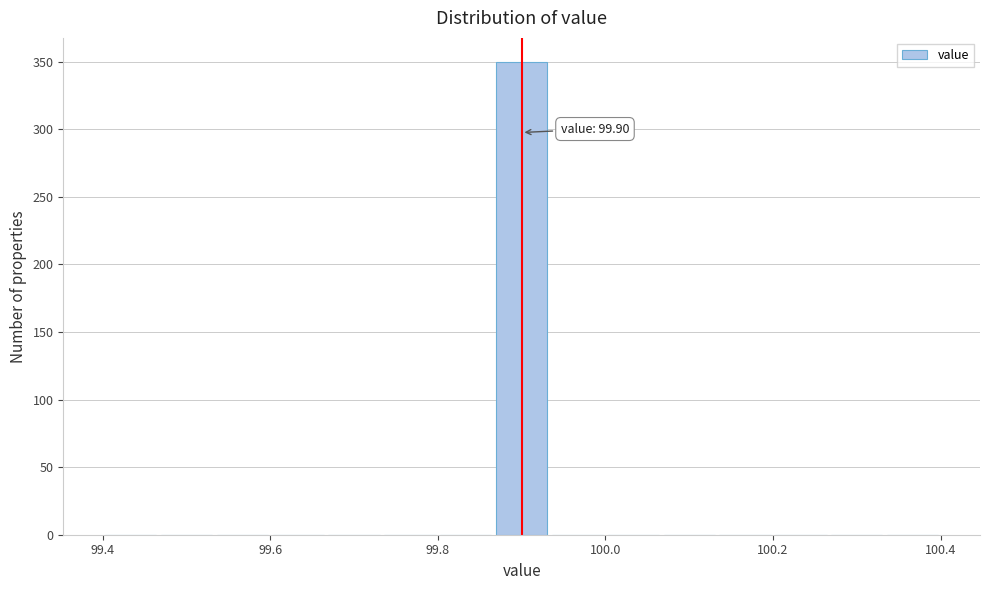

Around what value on the x-axis is the tallest bar? Give the approximate position of its centre, as read against the axis.

99.90